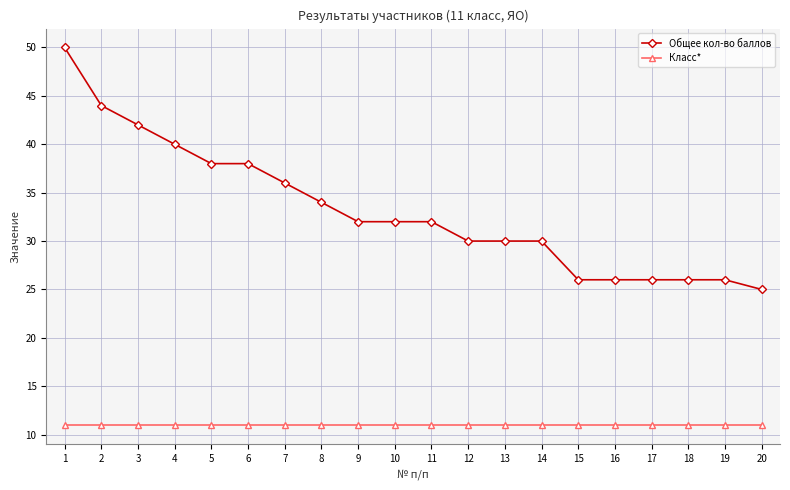

Reading left to right, transcribe all the data shown in this chart.

Общее кол-во баллов: 50	44	42	40	38	38	36	34	32	32	32	30	30	30	26	26	26	26	26	25
Класс*: 11	11	11	11	11	11	11	11	11	11	11	11	11	11	11	11	11	11	11	11